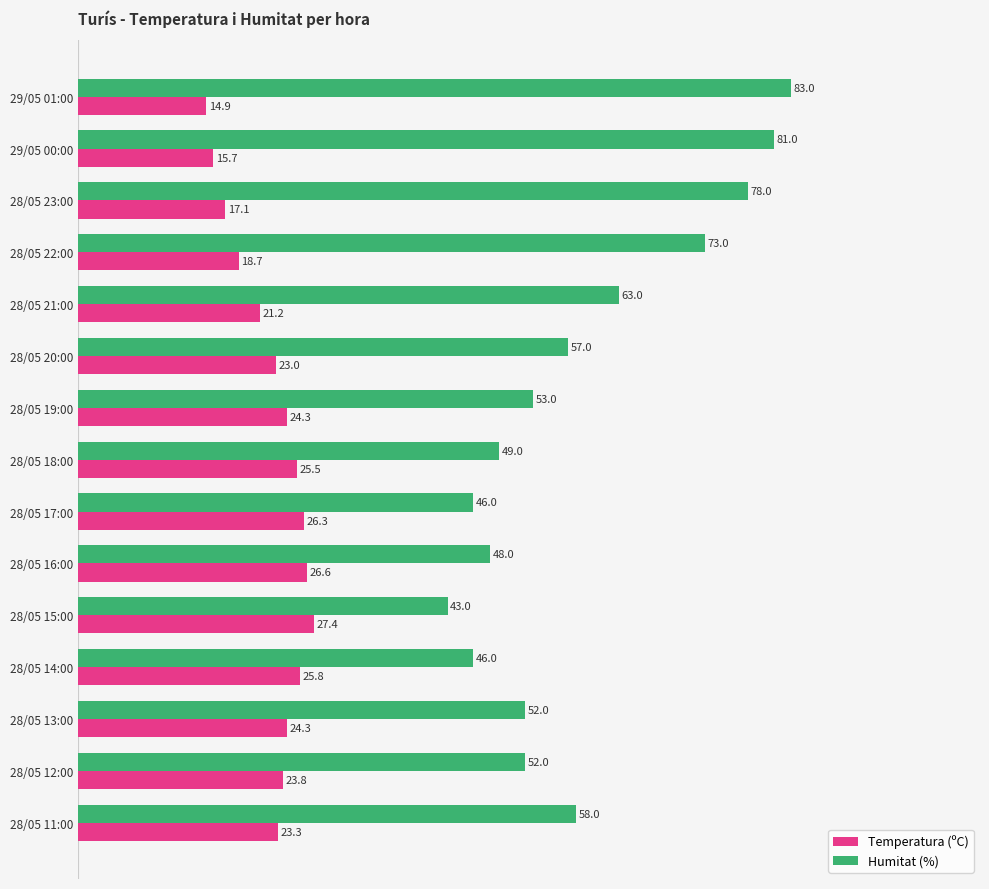

Is the value of Humitat (%) at 28/05 15:00 greater than the value of Temperatura (ºC) at 28/05 22:00?

Yes